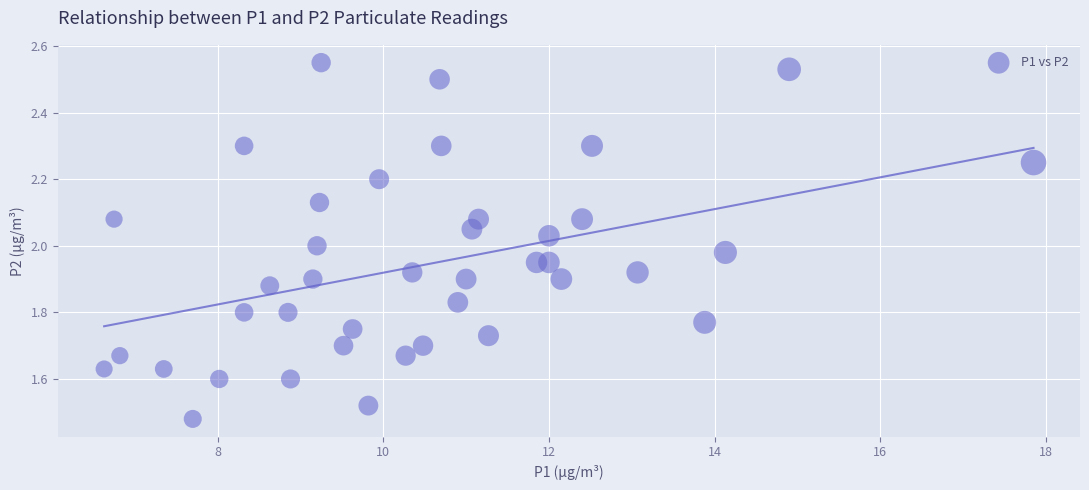

What is the range of Y values (max minus min)?

1.1